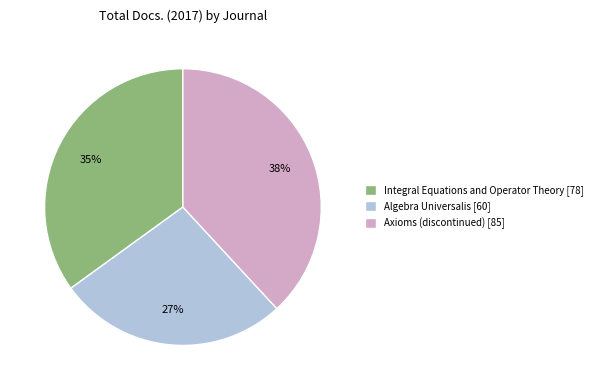

Is it true that Axioms (discontinued) is 49% of the pie?

False